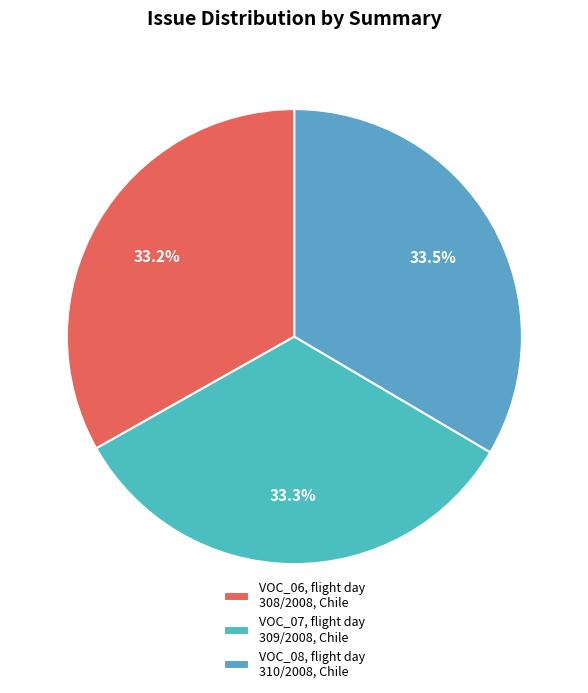

Combined, do VOC_08, flight day 310/2008, Chile and VOC_07, flight day 309/2008, Chile account for over 50%?

Yes